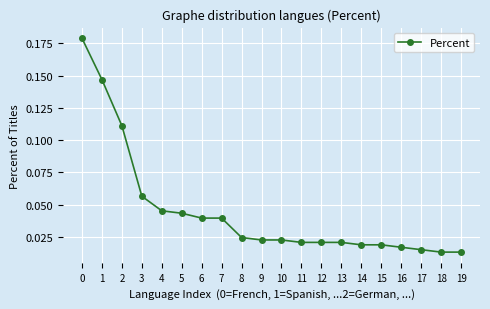

Is this an area chart (filled region under the line)?

No